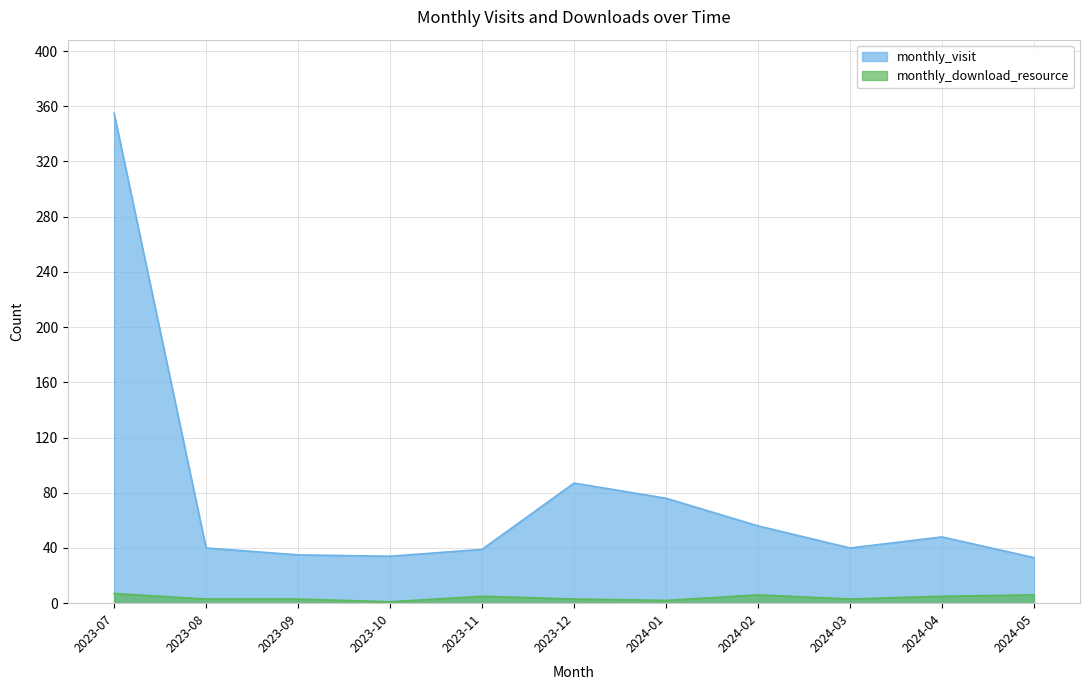

Where does the monthly_download_resource series first go above 3?

2023-07